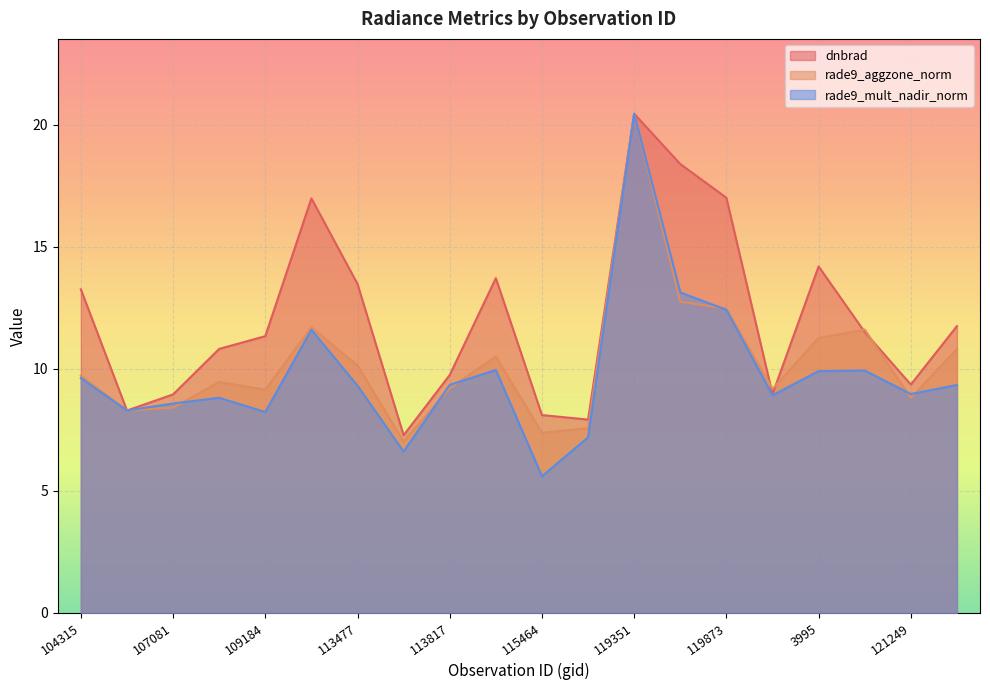

At which category is the sum across all series the highest?

119351